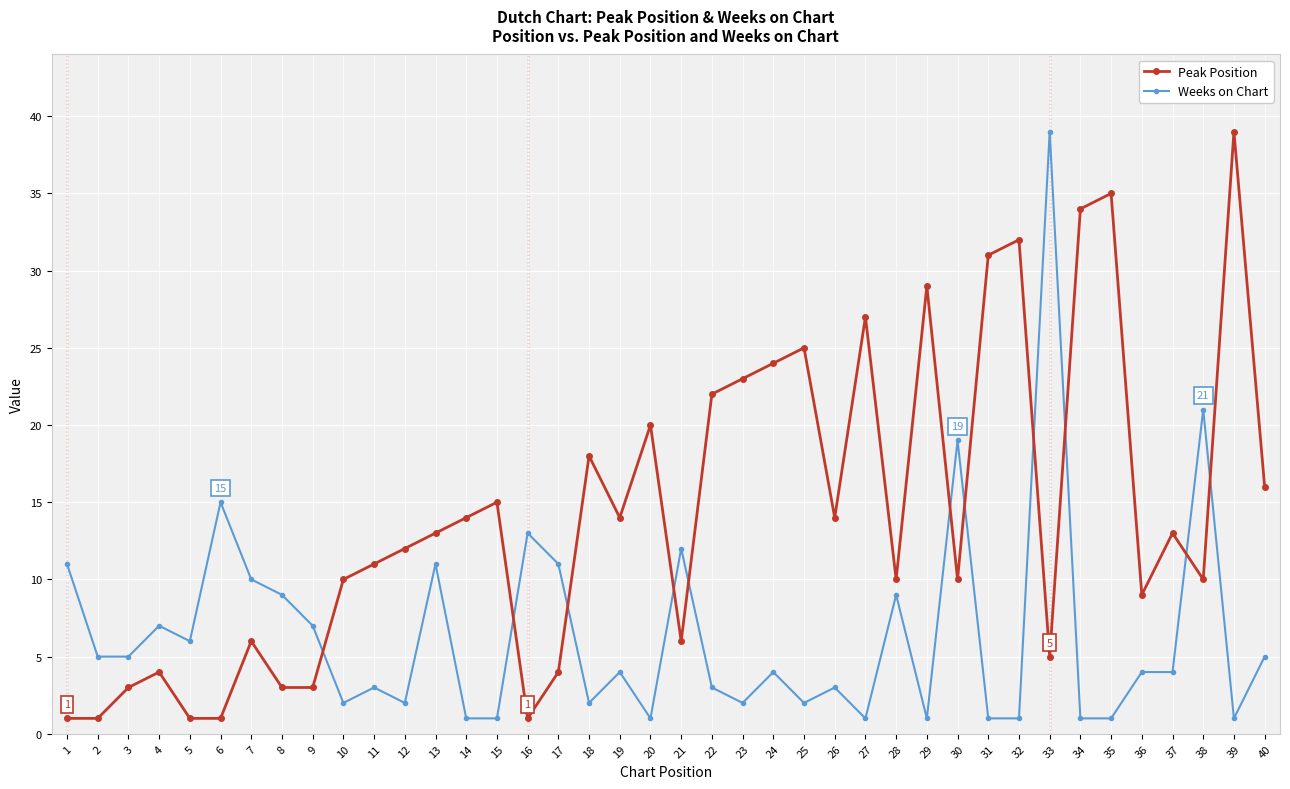

Rank the series at 9 from lowest to highest value.

Peak Position, Weeks on Chart